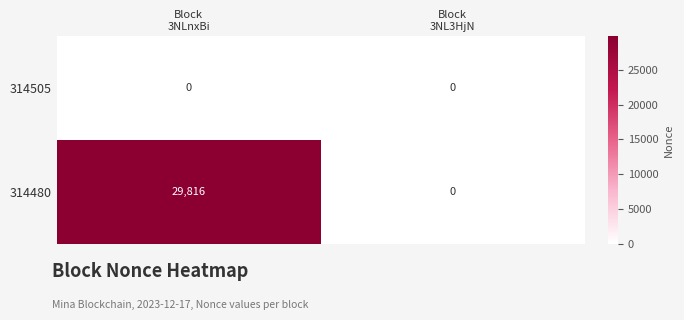

List the series in order of their overall mean, lowest first.

314505, 314480